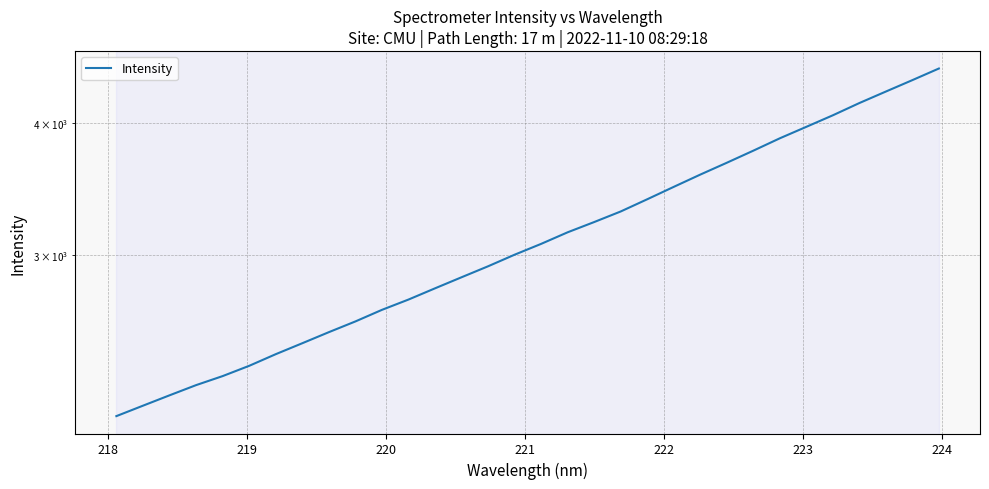

Count the number of values greater than 3076.

16